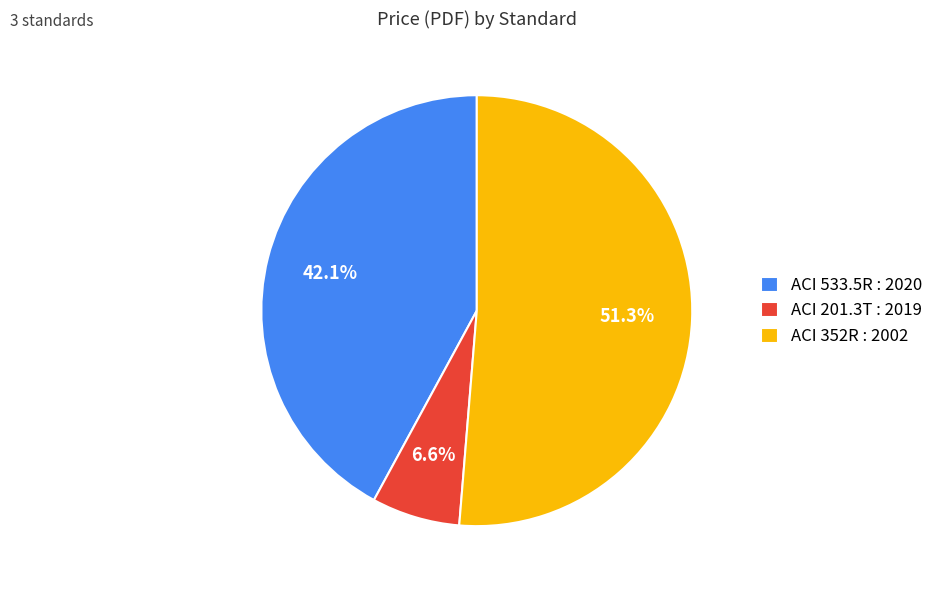

Which category accounts for the majority?

ACI 352R : 2002